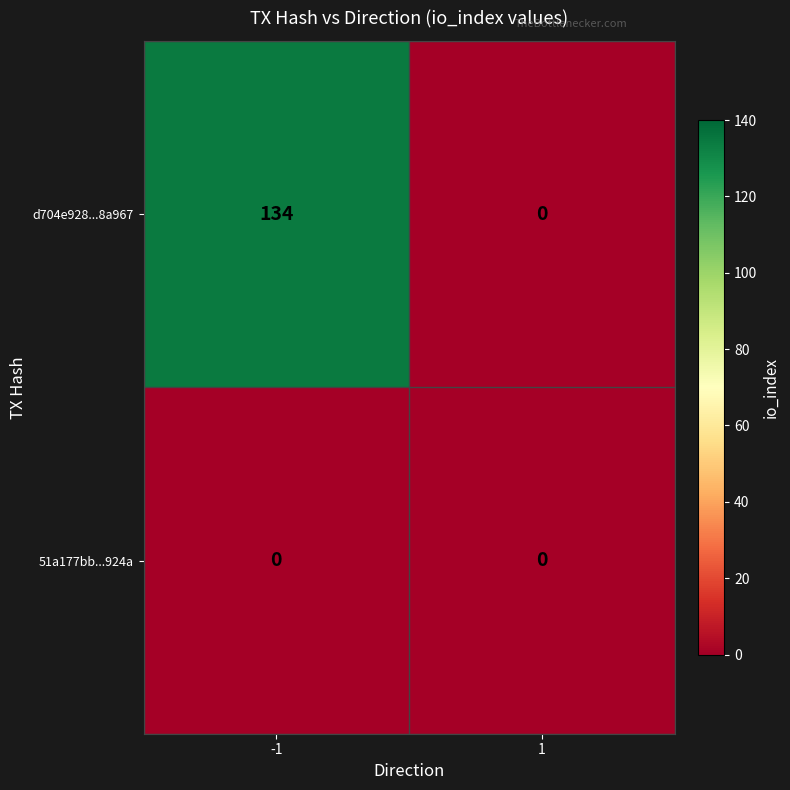

Reading right to left, what are all the values shown in this chart?

d704e928...8a967: 0	134
51a177bb...924a: 0	0